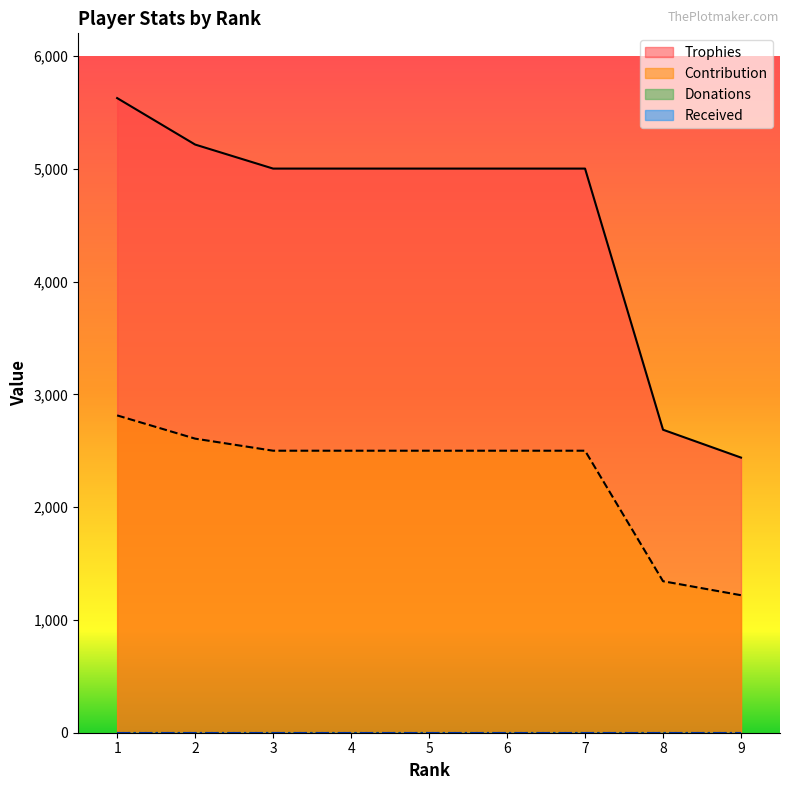

At how many categories does at least one series exceed 5413?

1